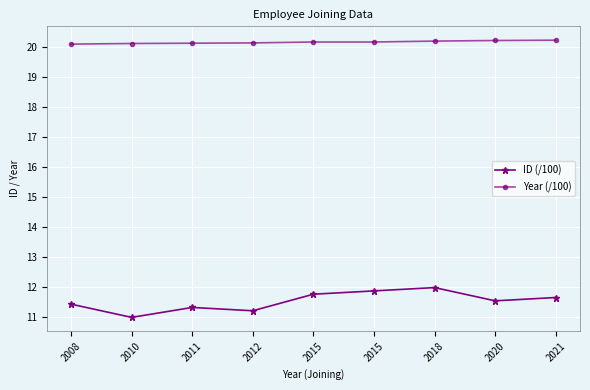

Which series has the largest total across all categories?

Year (/100)